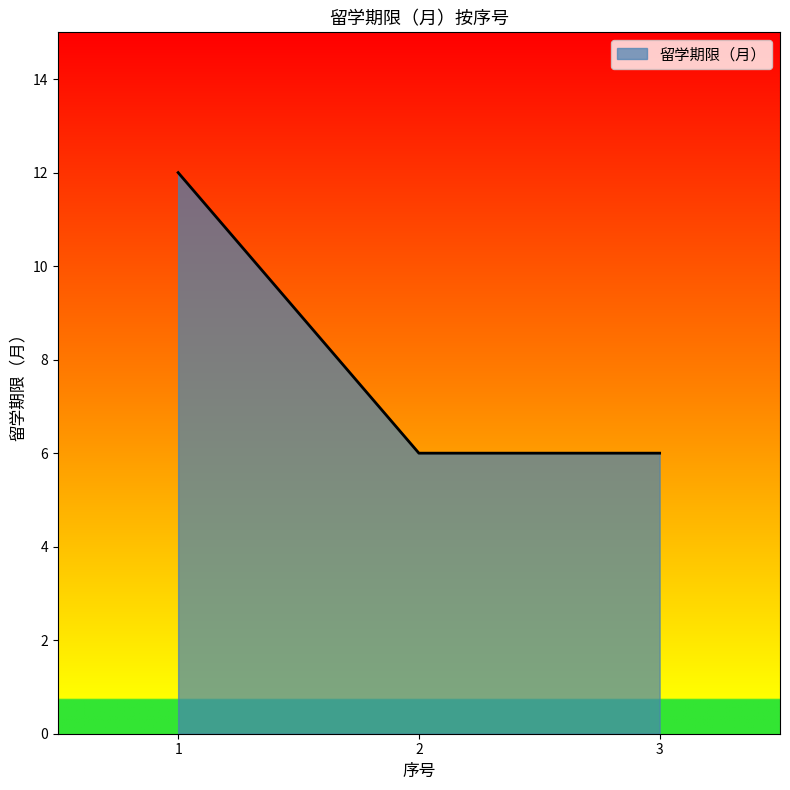

Count the values in the range 6 to 12.

3